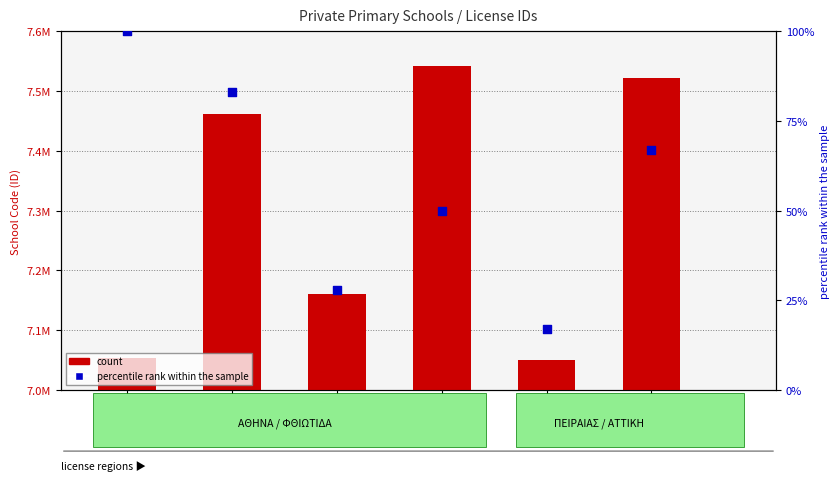

What is the total value across all series at 7054034?

7054134